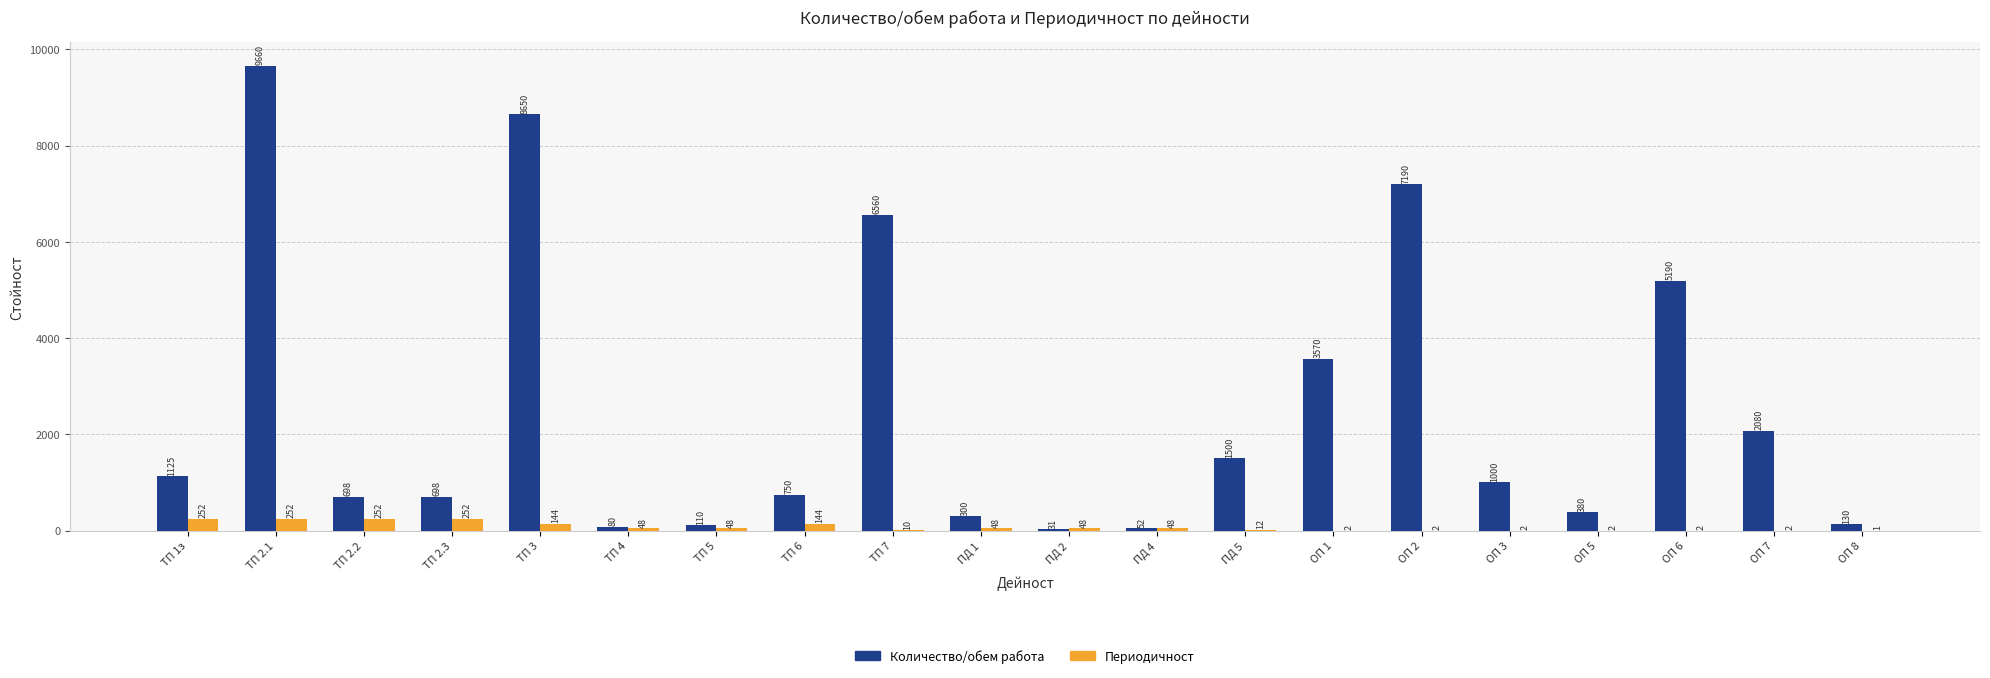

What are all the series names shown in the legend?

Количество/обем работа, Периодичност